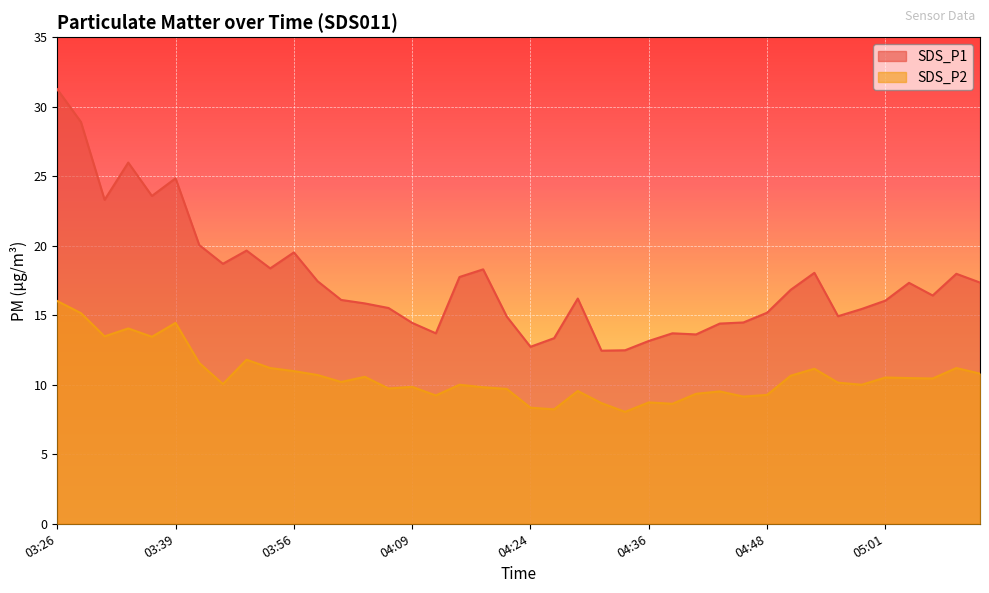

At which label is SDS_P1 closest to 21?

03:47